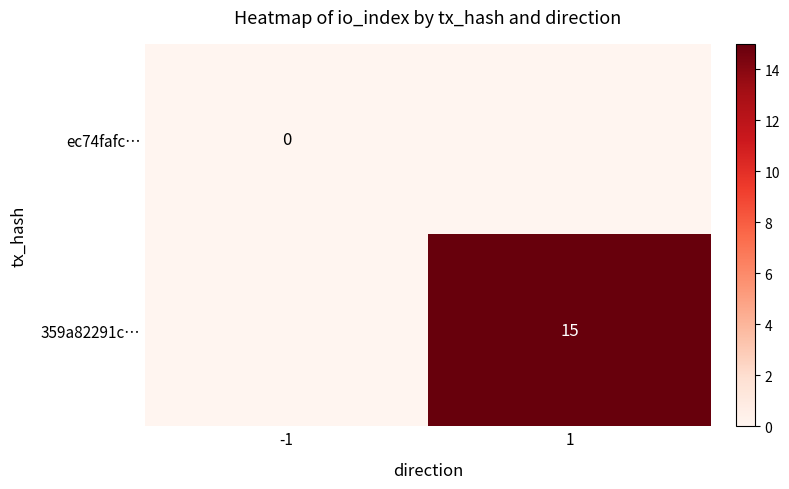

Is it true that 359a82291c… equals 5 at 1?

False